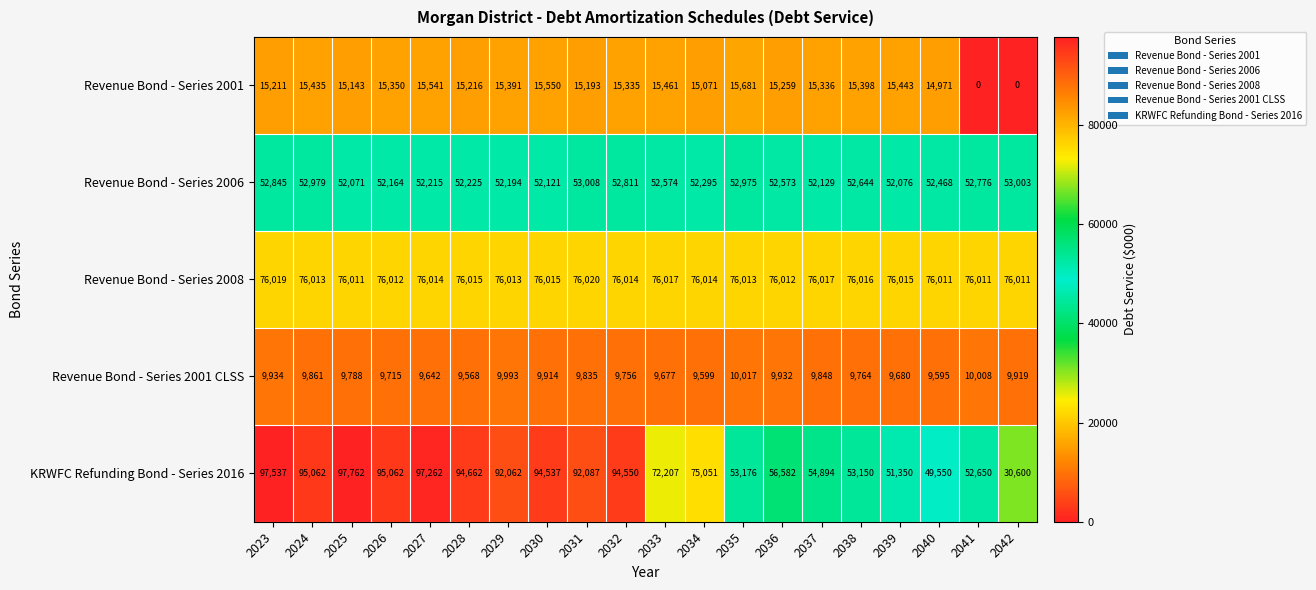

Is it true that Revenue Bond - Series 2006 equals 14968 at 2029?

False